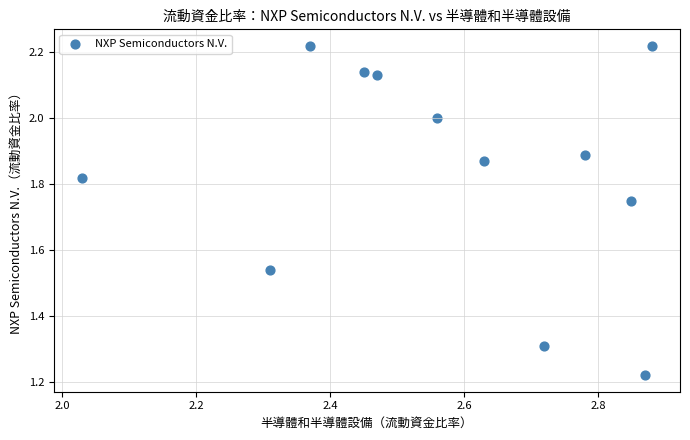

What is the range of Y values (max minus min)?

1.0